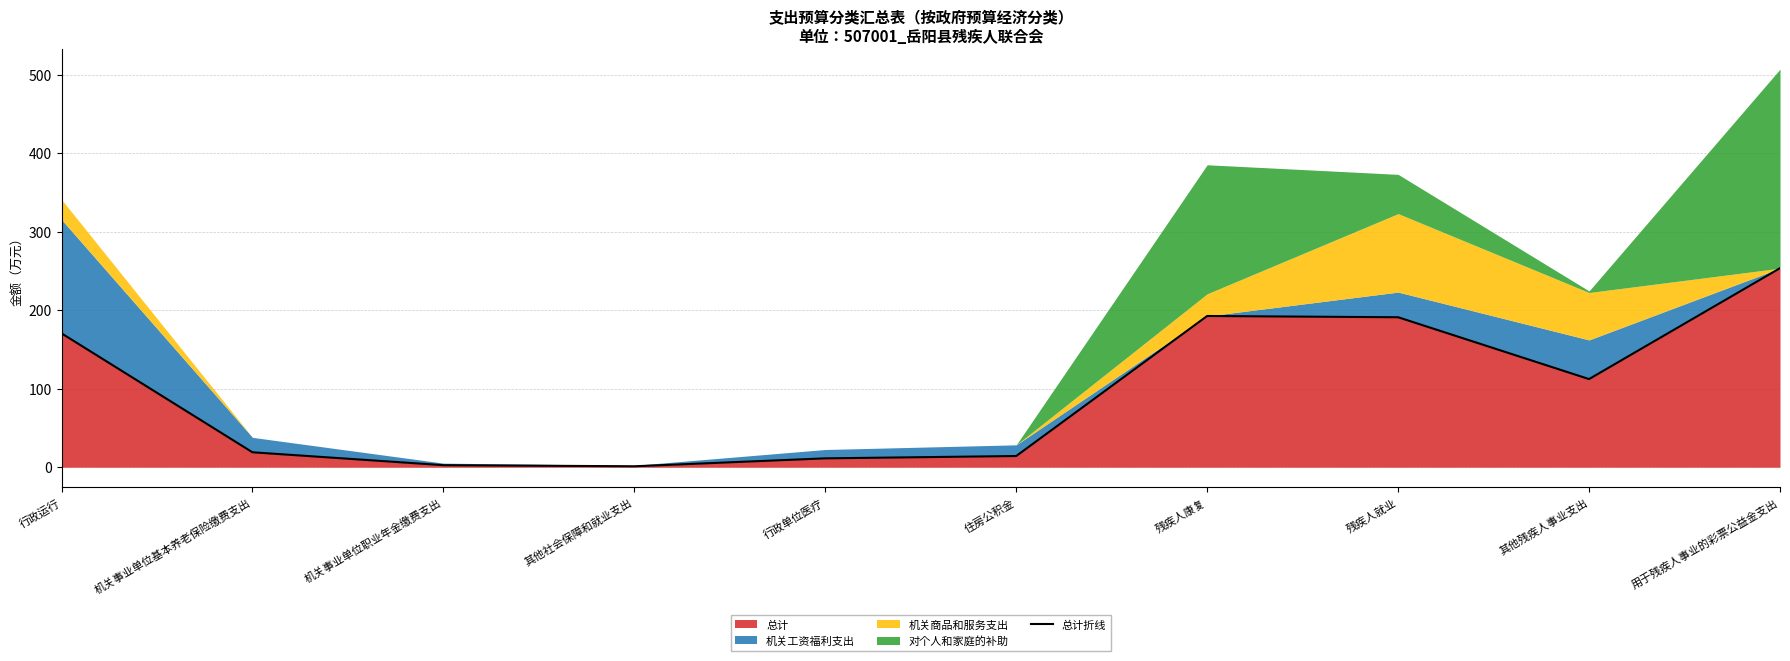

Which category has the highest value in the 总计 series?

用于残疾人事业的彩票公益金支出